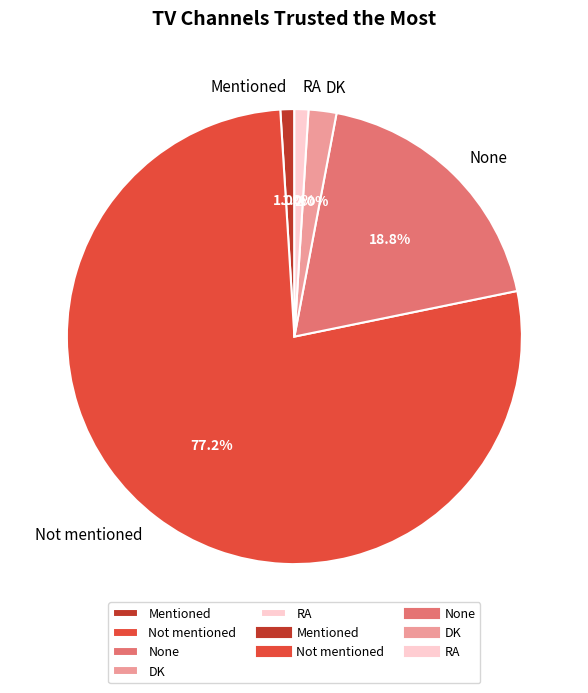

To the nearest percent, what is the difference between the largest and smallest slice percentages?

76%